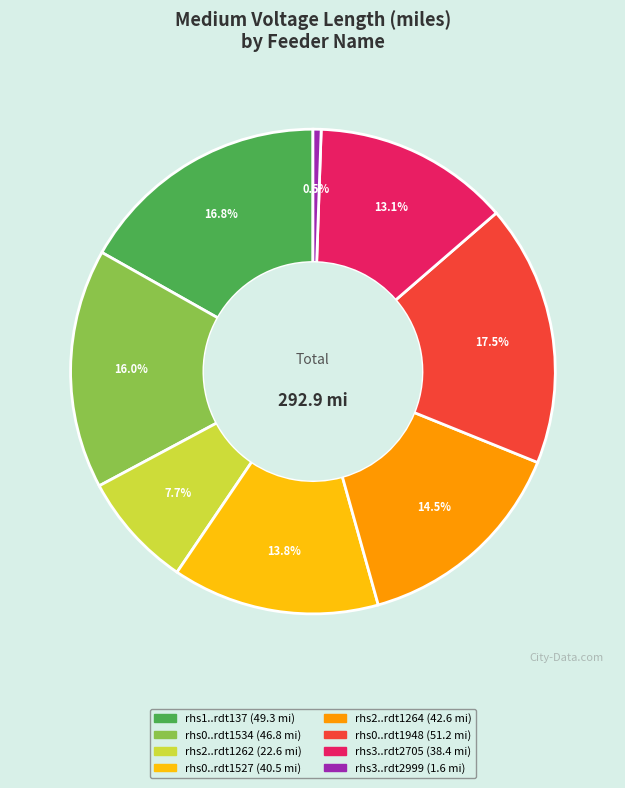

How many slices are in this pie chart?

8